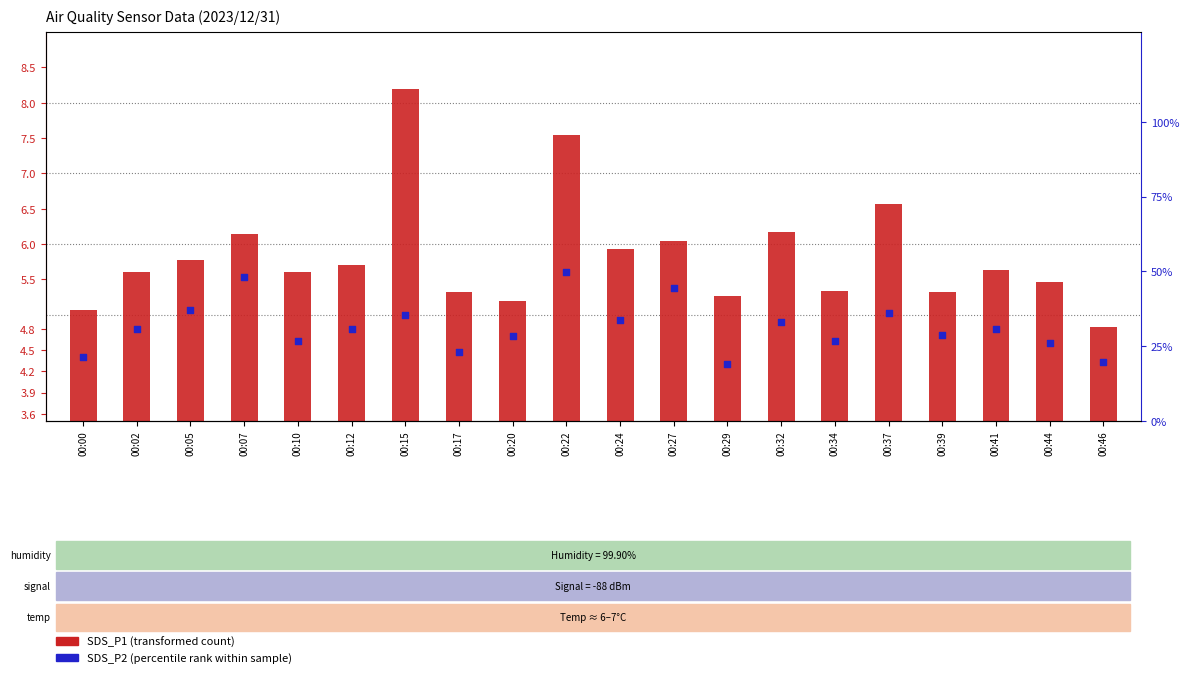

Which series reaches the minimum Y coordinate?

SDS_P2 (percentile rank)